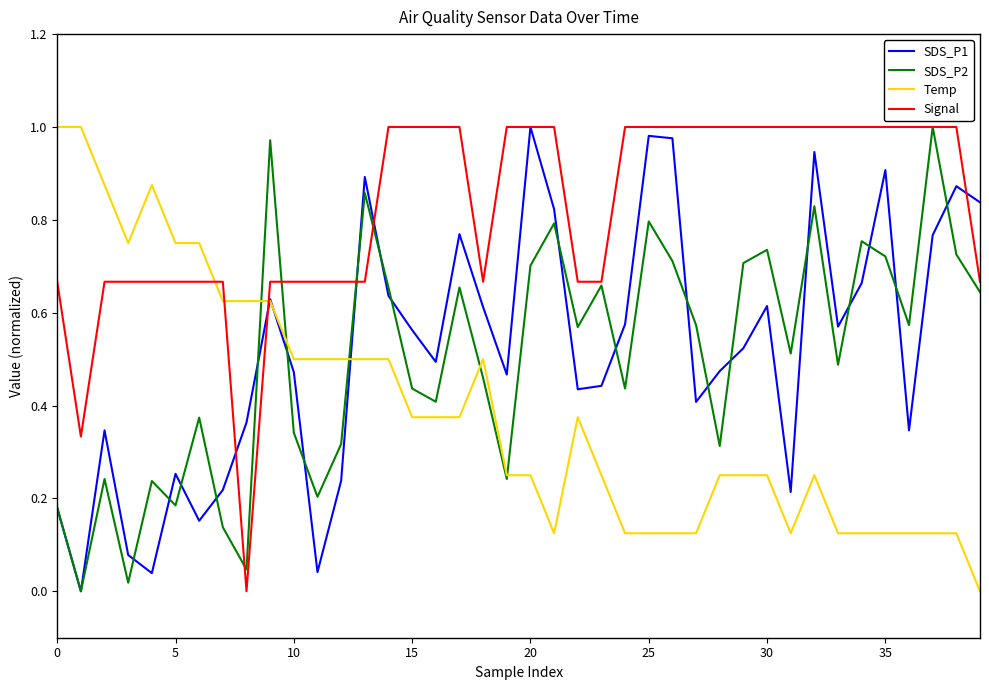

Which series has the largest total across all categories?

Signal